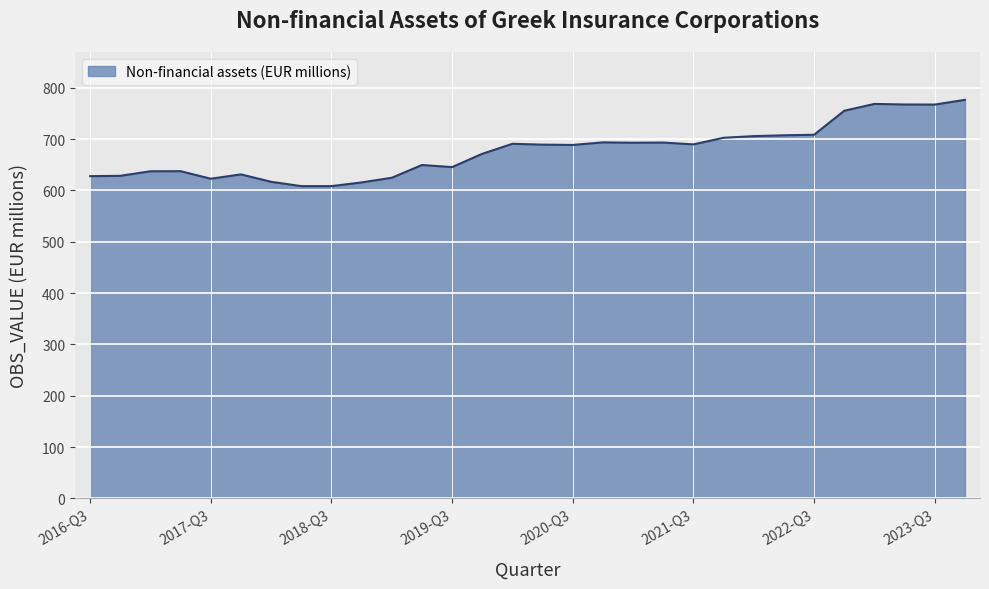

What is the minimum value shown in the chart?

608.4